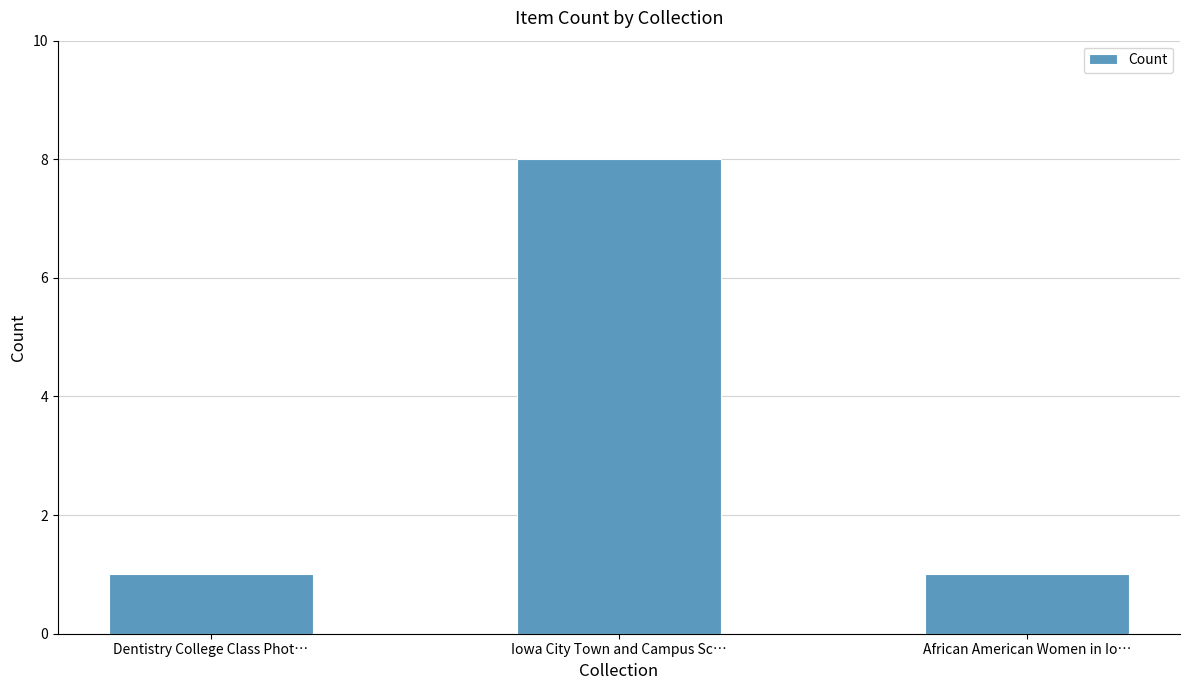

What is the label of the 2nd bar from the left?

Iowa City Town and Campus Sc…